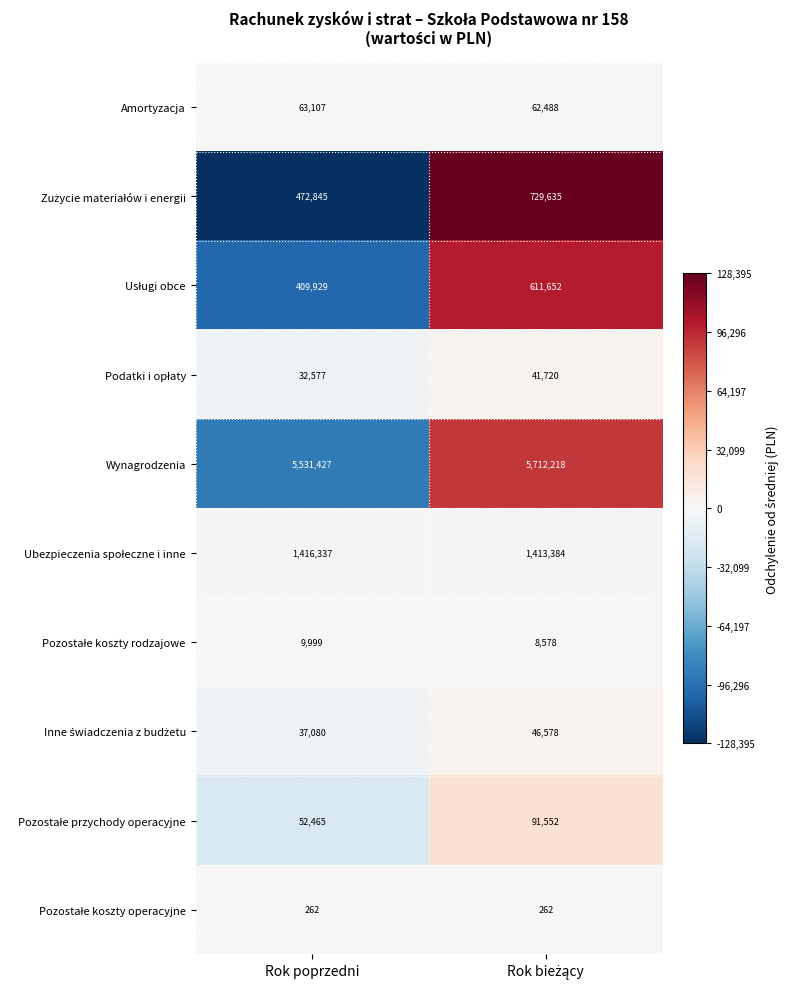

What is the greatest value displayed?

5712218